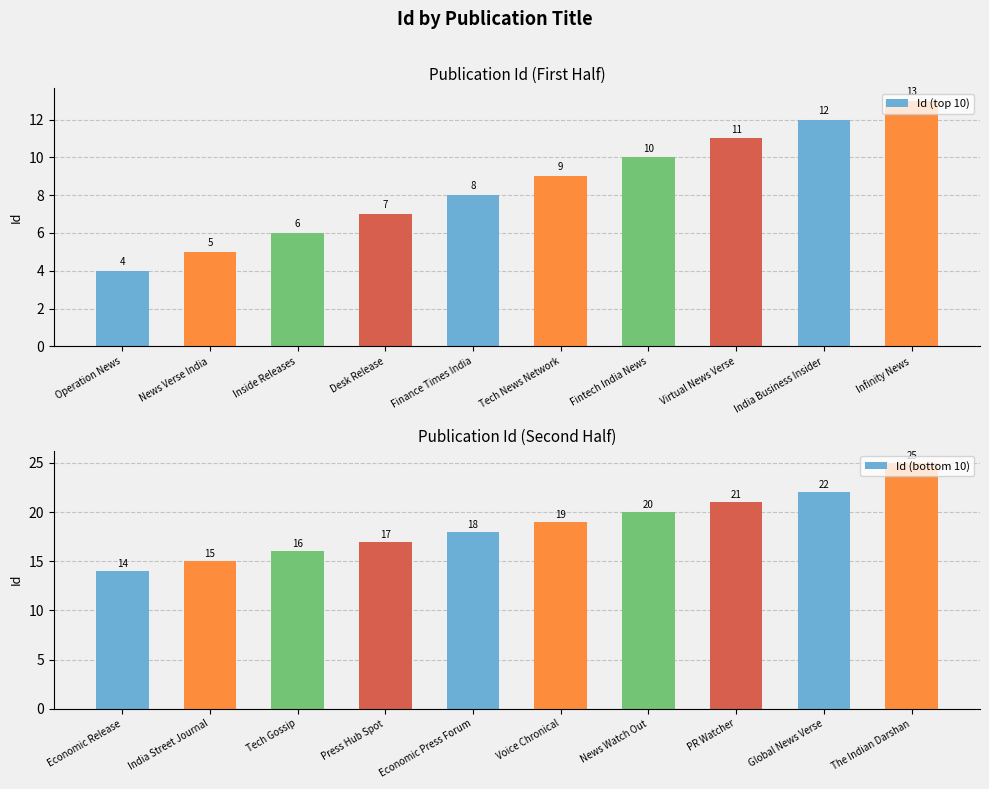

At which label is Id (bottom 10) closest to 19?

Voice Chronical